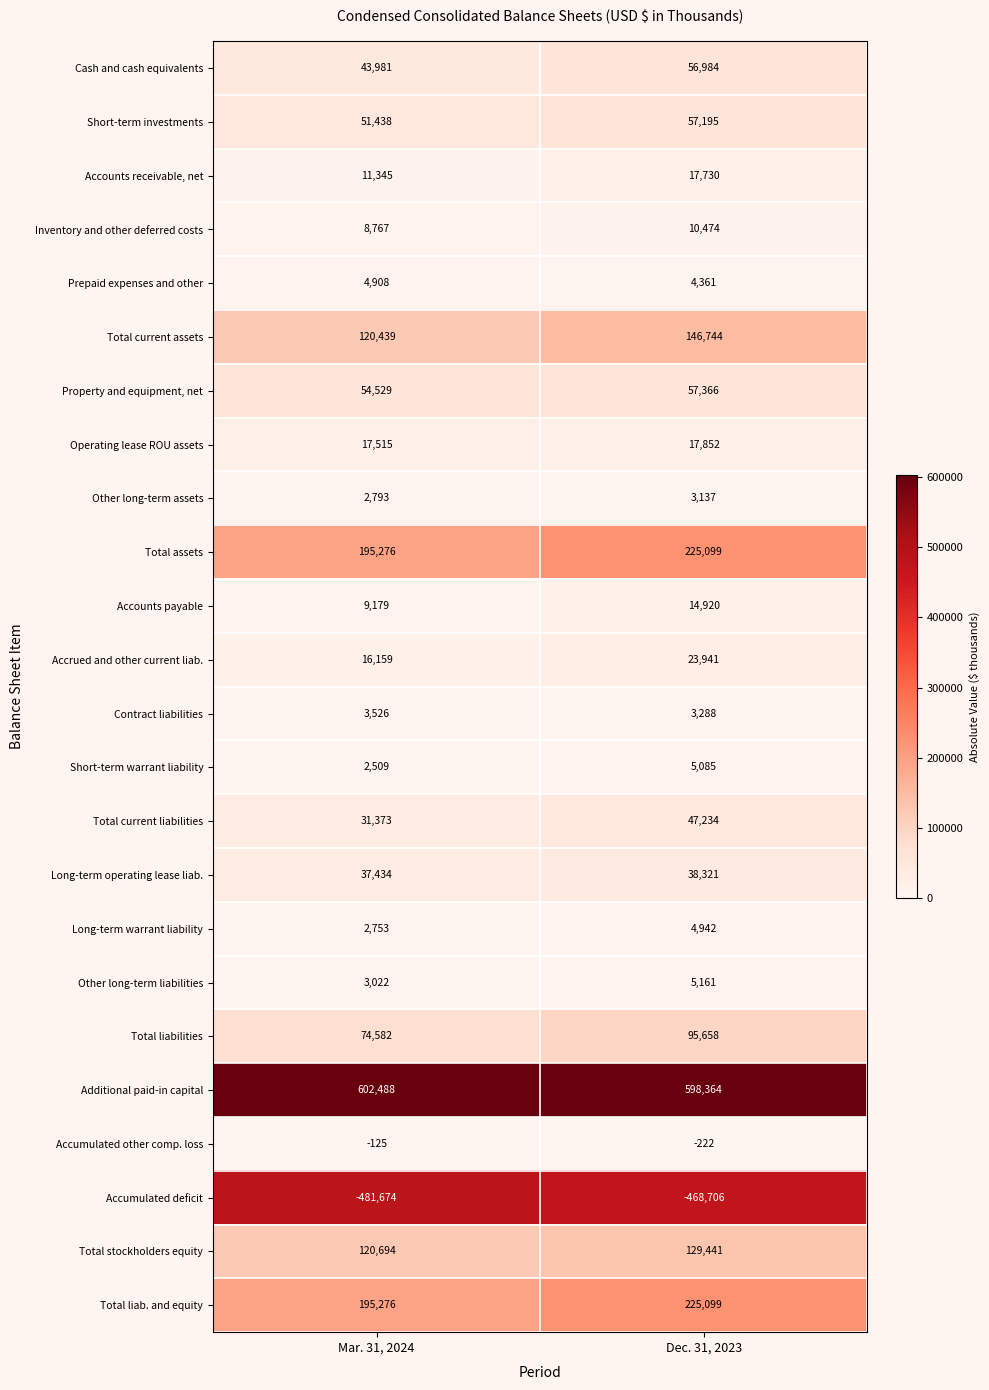

What is the smallest value displayed?

-481674